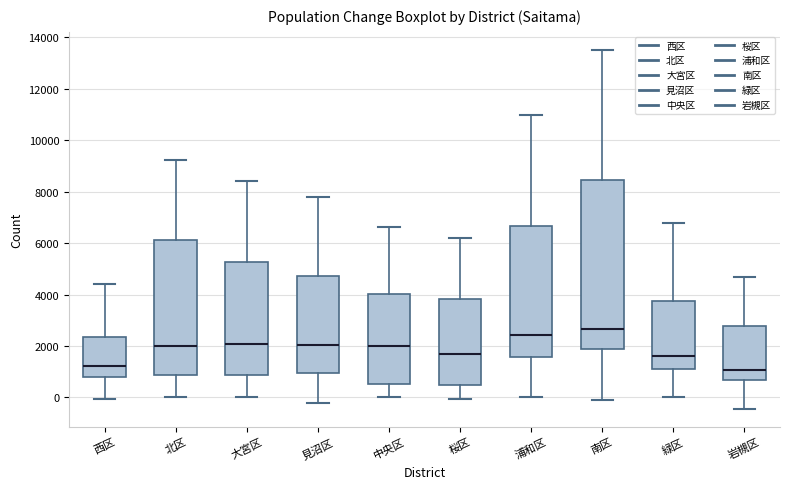

Reading left to right, transcribe this box plot: for each box, give where its median line is, the range the box spans, and where its two whiskers end, as read against the y-axis. The values are not printed on the chart, so give them approximately, as read against the axis.

西区: median 1200, box 800 to 2400, whiskers 0 to 4400
北区: median 2000, box 800 to 6200, whiskers 0 to 9200
大宮区: median 2000, box 800 to 5200, whiskers 0 to 8400
見沼区: median 2000, box 1000 to 4800, whiskers -200 to 7800
中央区: median 2000, box 600 to 4000, whiskers 0 to 6600
桜区: median 1600, box 400 to 3800, whiskers 0 to 6200
浦和区: median 2400, box 1600 to 6600, whiskers 0 to 11000
南区: median 2600, box 1800 to 8400, whiskers 0 to 13600
緑区: median 1600, box 1200 to 3800, whiskers 0 to 6800
岩槻区: median 1000, box 600 to 2800, whiskers -400 to 4600